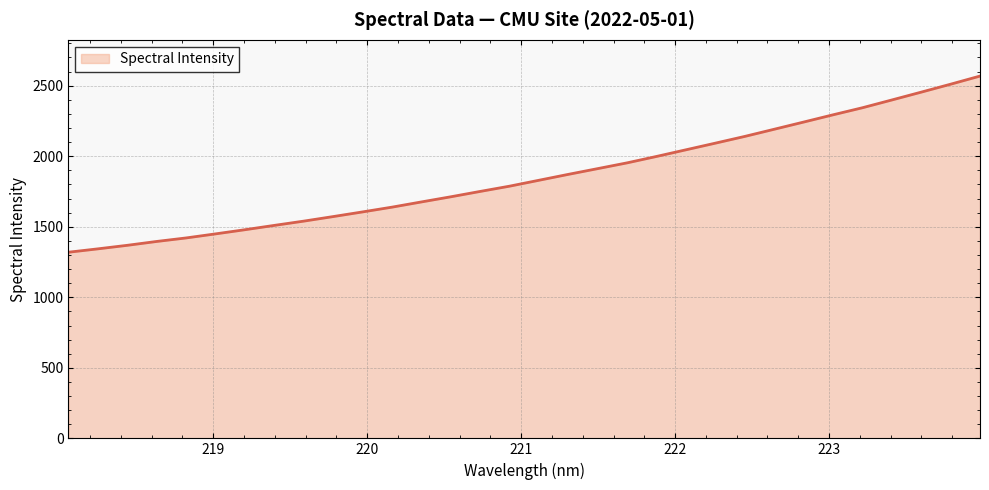

Does the chart display data point markers on the line(s)?

No